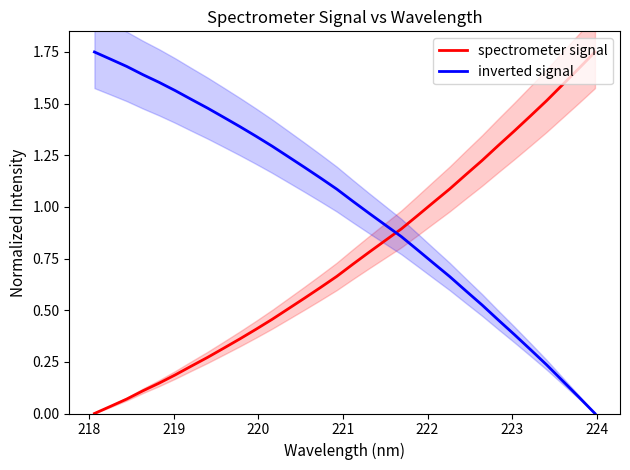

True or false: inverted signal and spectrometer signal intersect in this chart.

True